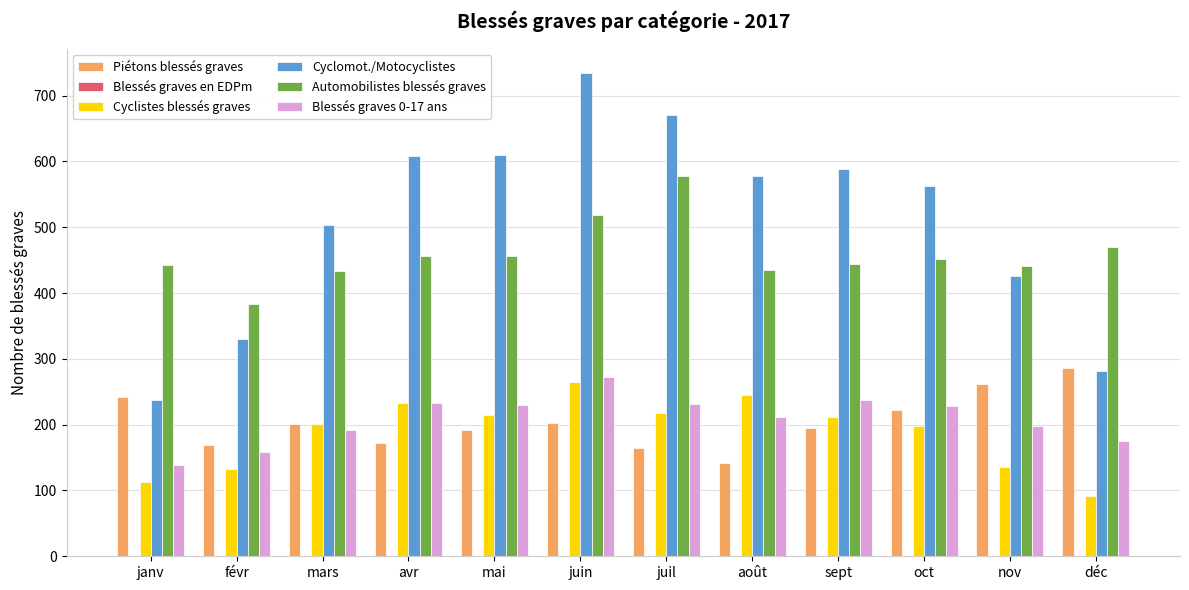

Count the number of data series in this chart.

5